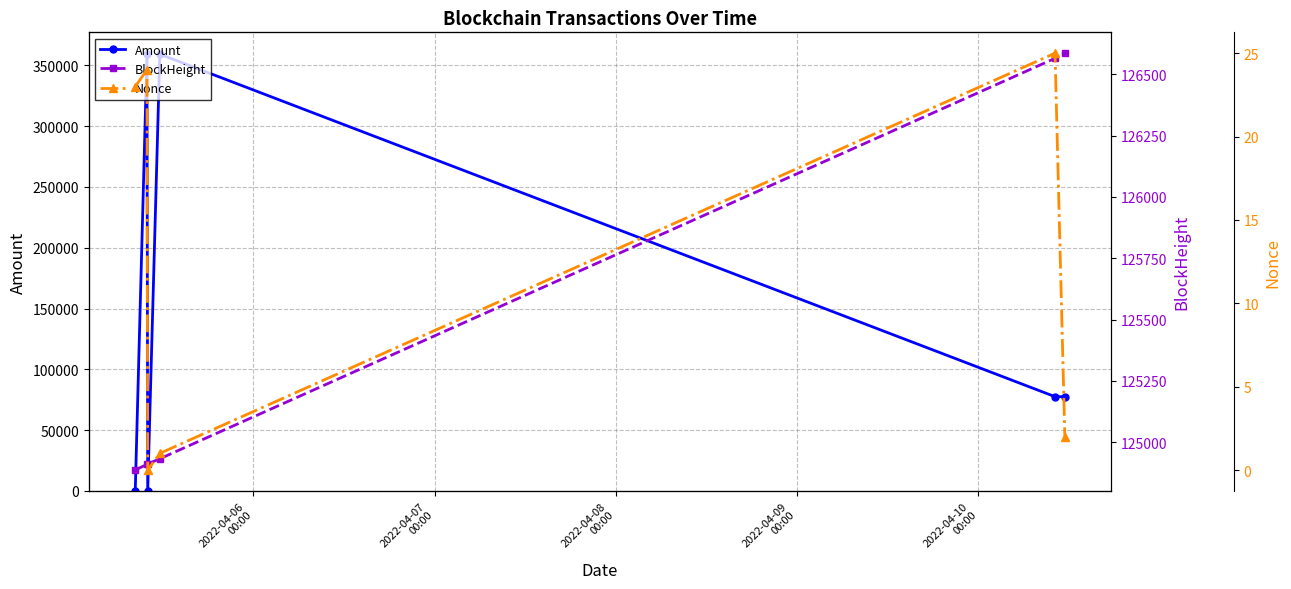

List the series in order of their peak value, highest first.

Amount, BlockHeight, Nonce